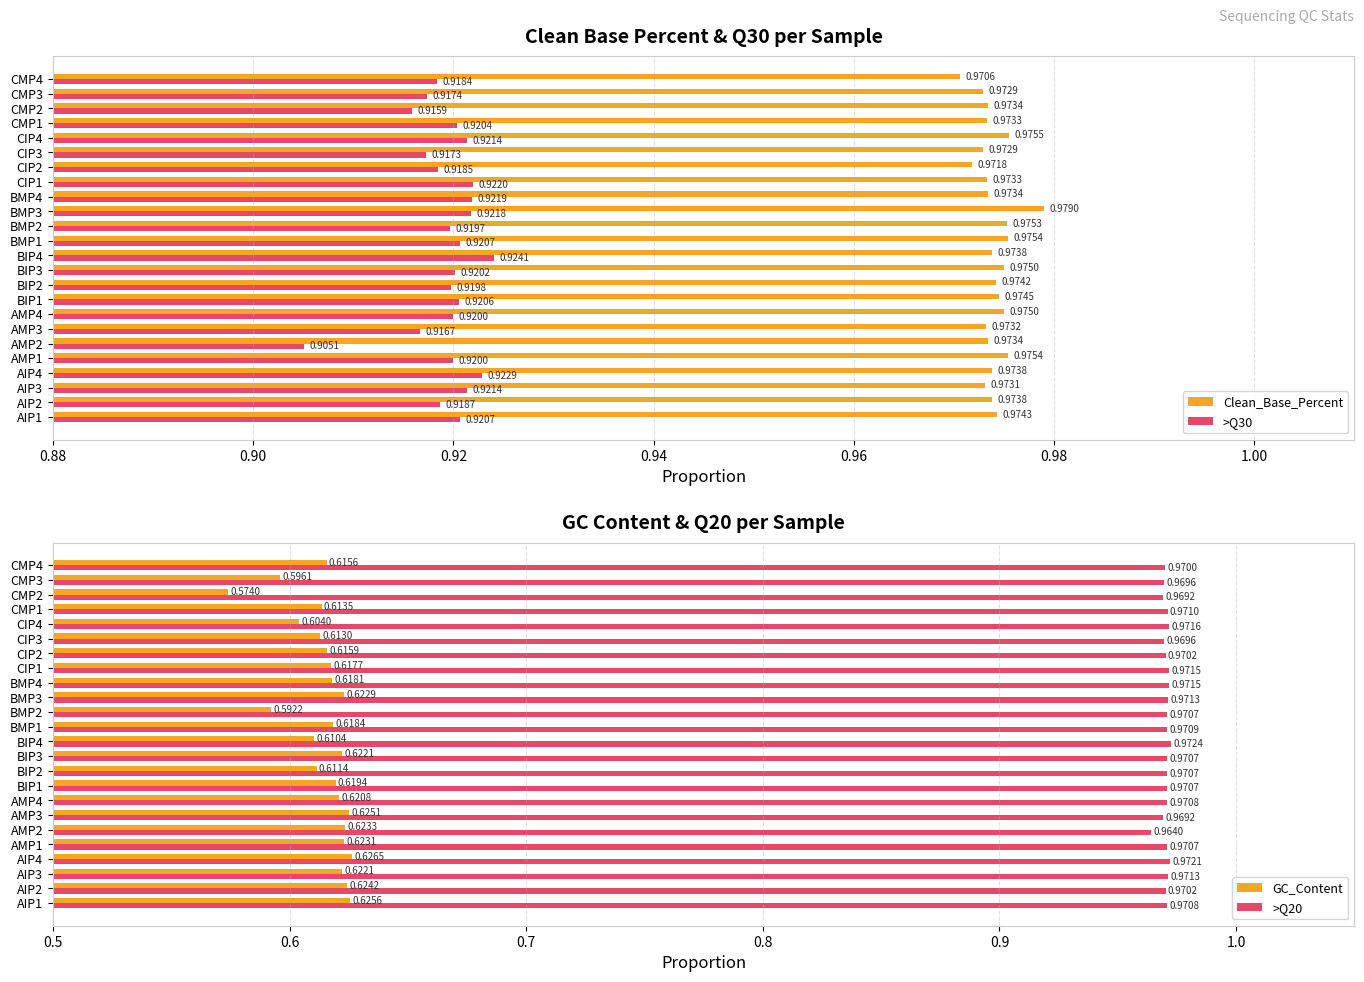

What is the highest value of the >Q20 series?

1.0